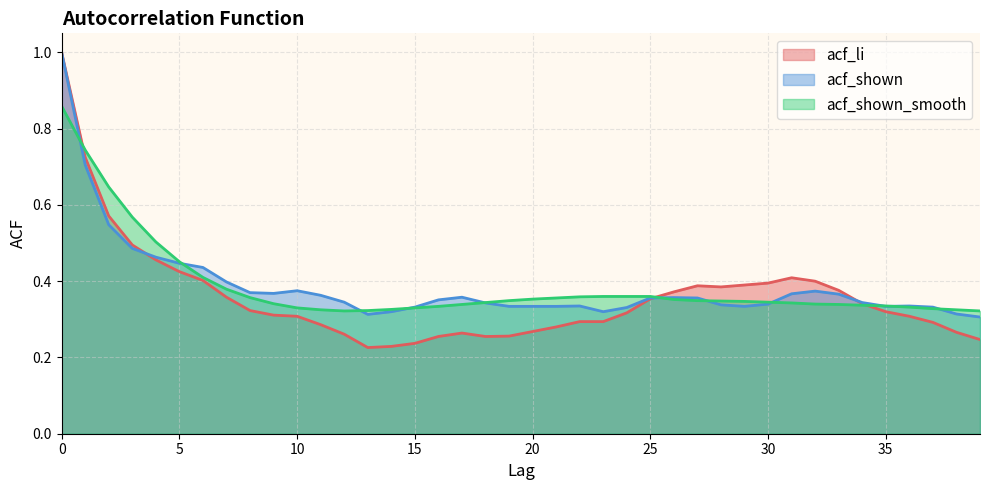

True or false: acf_li has a value of 1.0 at 0.

True